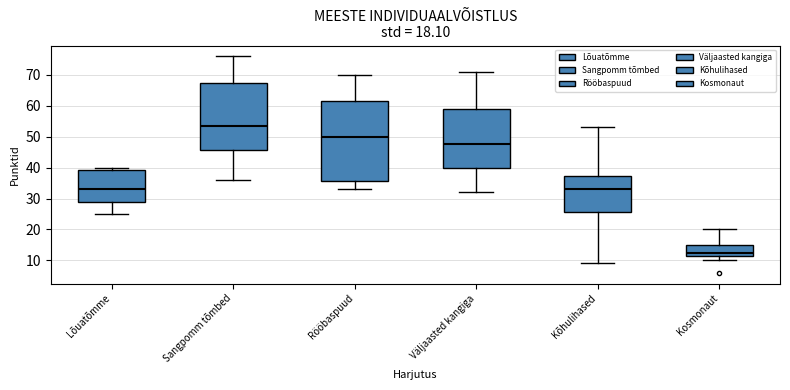

Which box has the lowest median line?

Kosmonaut